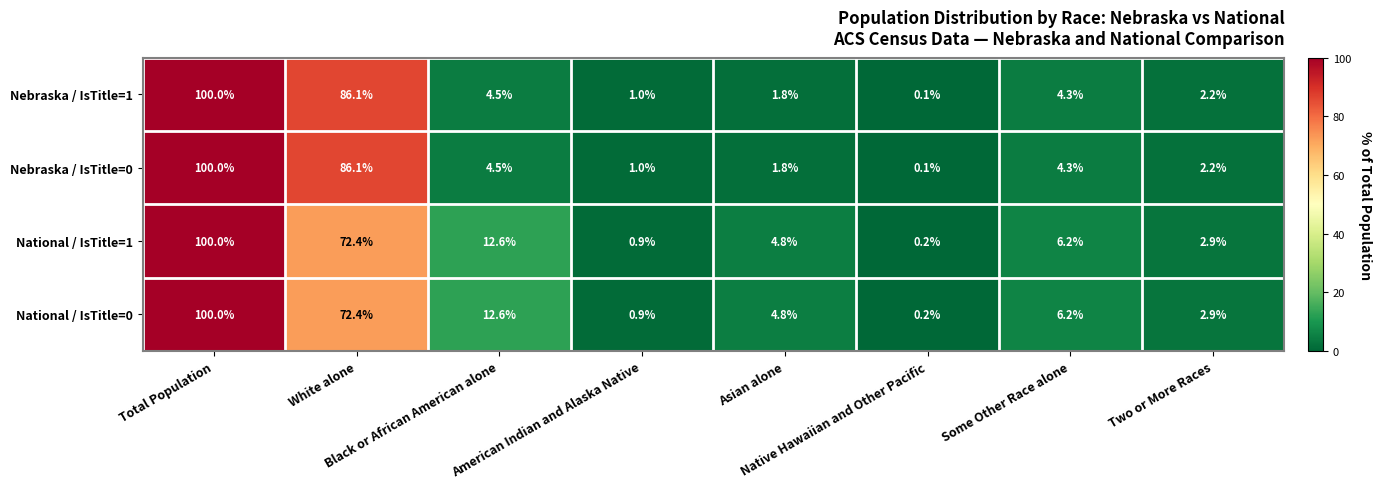

What is the maximum value for Nebraska / IsTitle=0?

100.0